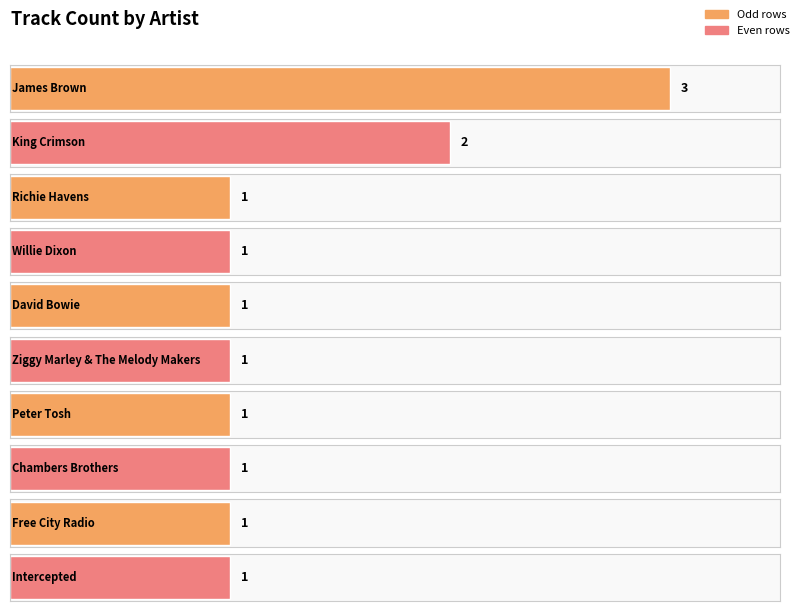

Rank the categories by value from lowest to highest.

Richie Havens, Willie Dixon, David Bowie, Ziggy Marley & The Melody Makers, Peter Tosh, Chambers Brothers, Free City Radio, Intercepted, King Crimson, James Brown